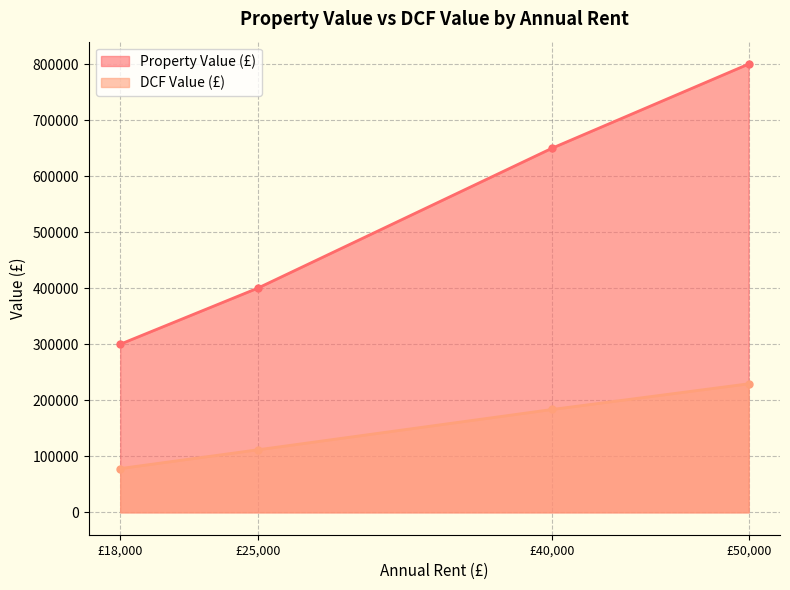

What value does the Property Value (£) (line) series have at £40,000?

650000.0